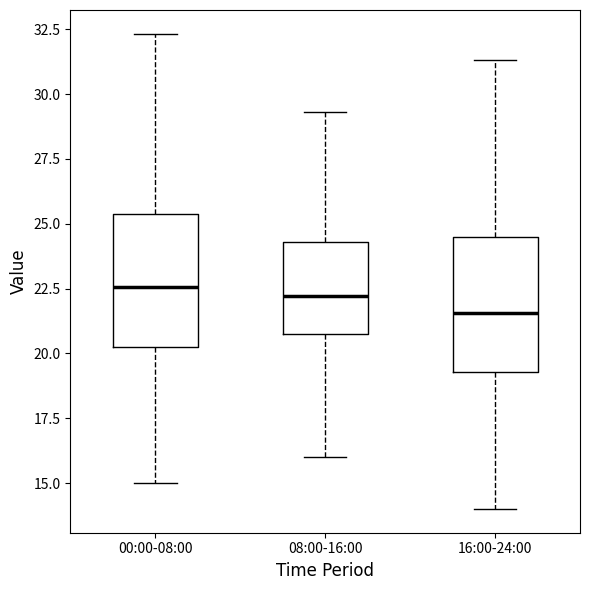

Reading left to right, transcribe this box plot: for each box, give where its median line is, the range the box spans, and where its two whiskers end, as read against the y-axis. The values are not printed on the chart, so give them approximately, as read against the axis.

00:00-08:00: median 22.5, box 20.5 to 25.5, whiskers 15.0 to 32.5
08:00-16:00: median 22.0, box 20.5 to 24.5, whiskers 16.0 to 29.5
16:00-24:00: median 21.5, box 19.5 to 24.5, whiskers 14.0 to 31.5